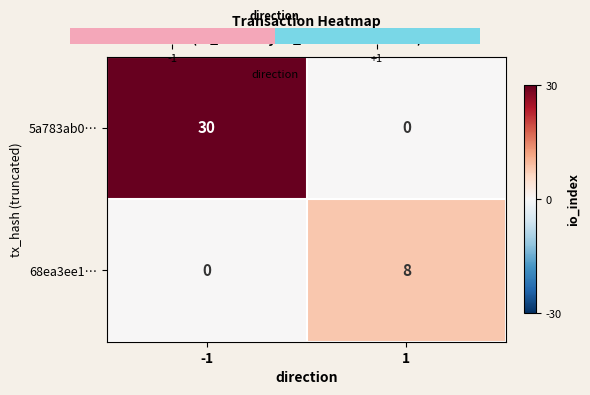

Reading left to right, extract all data points from this chart.

5a783ab0…: -1=30	1=0
68ea3ee1…: -1=0	1=8